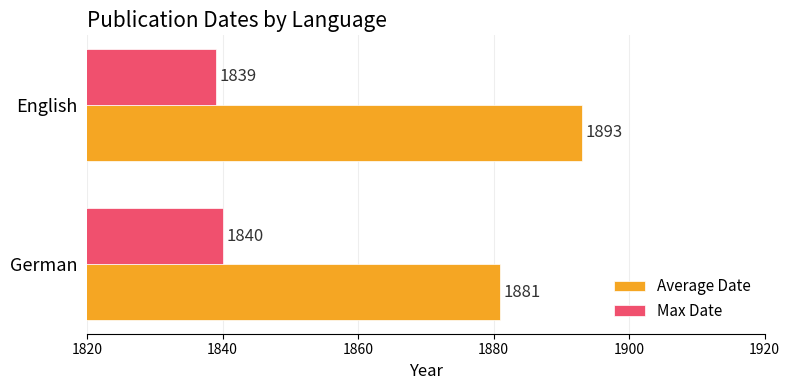

What is the average value of the Average Date series?

1887